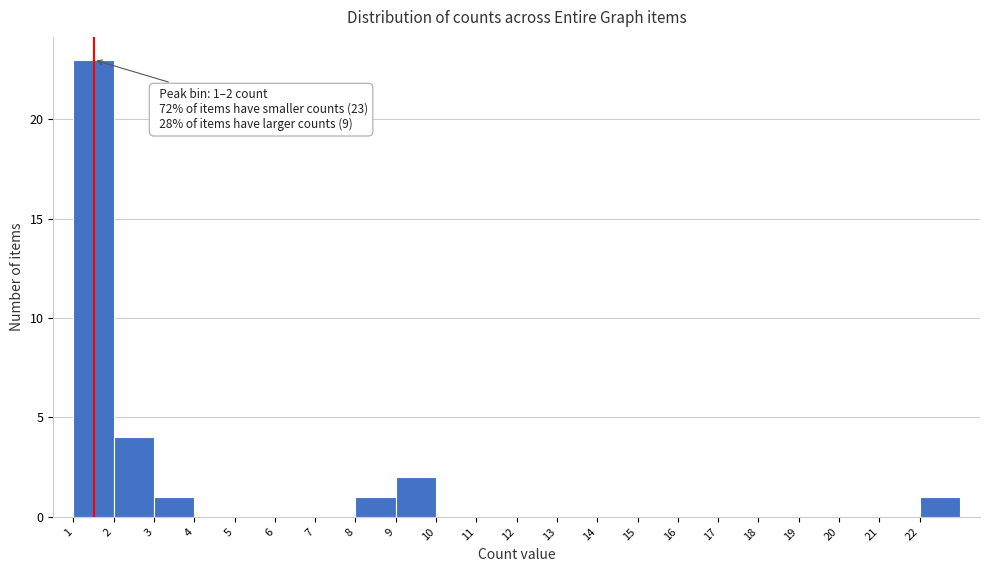

Over which range of the x-axis is the bar tallest?

1 to 2